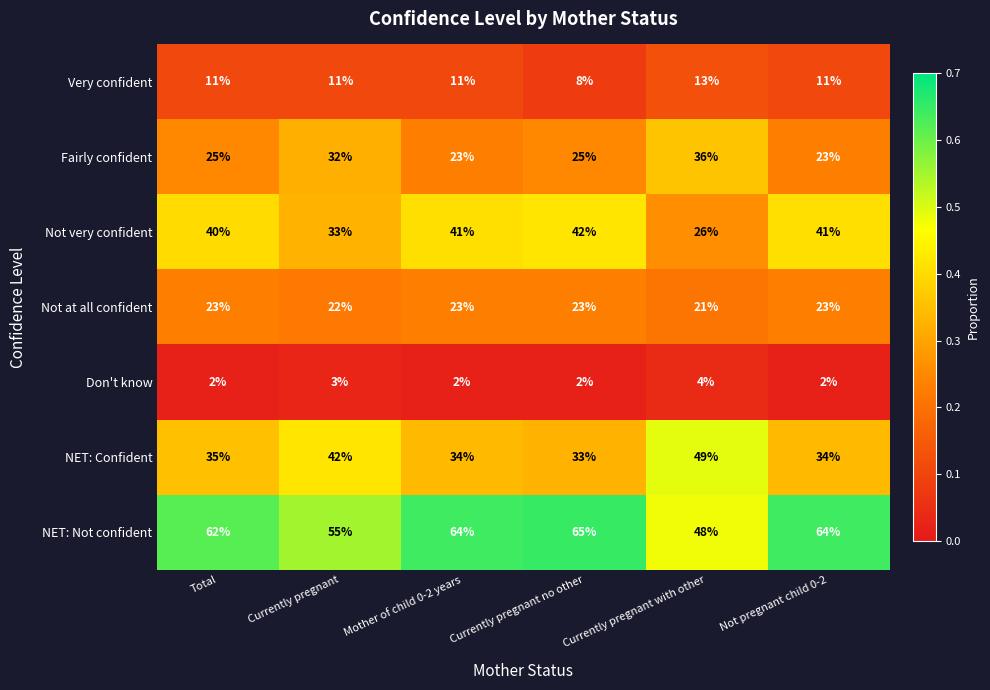

What is the approximate value of Fairly confident at Total, to the nearest 5?

25